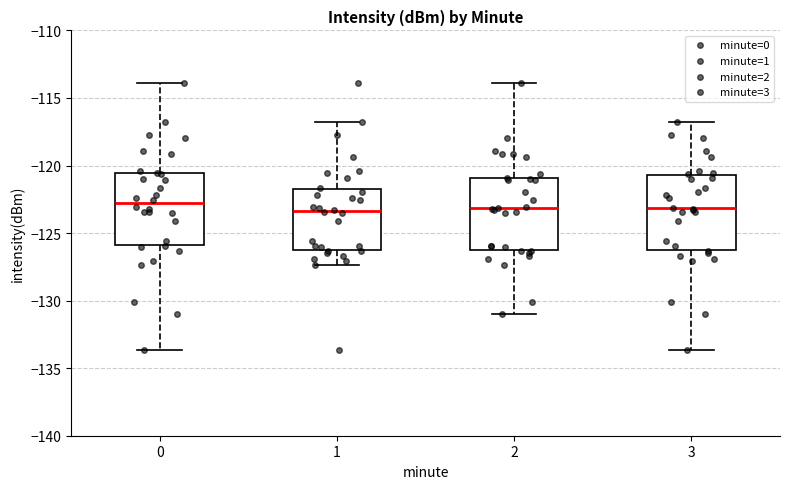

Where does the median line of the box at x = 2 sit on the y-axis? The values are not printed on the chart, so give them approximately, as read against the axis.

-123.0